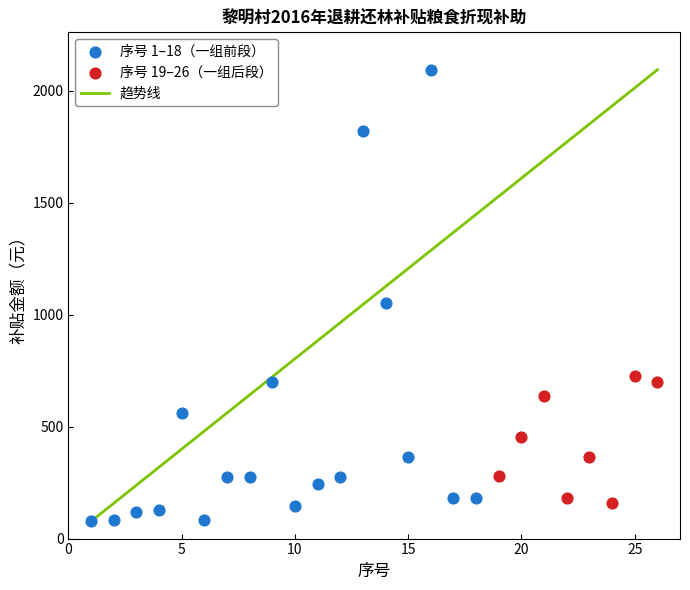

Which series contains the highest Y value?

序号 1–18（一组前段）